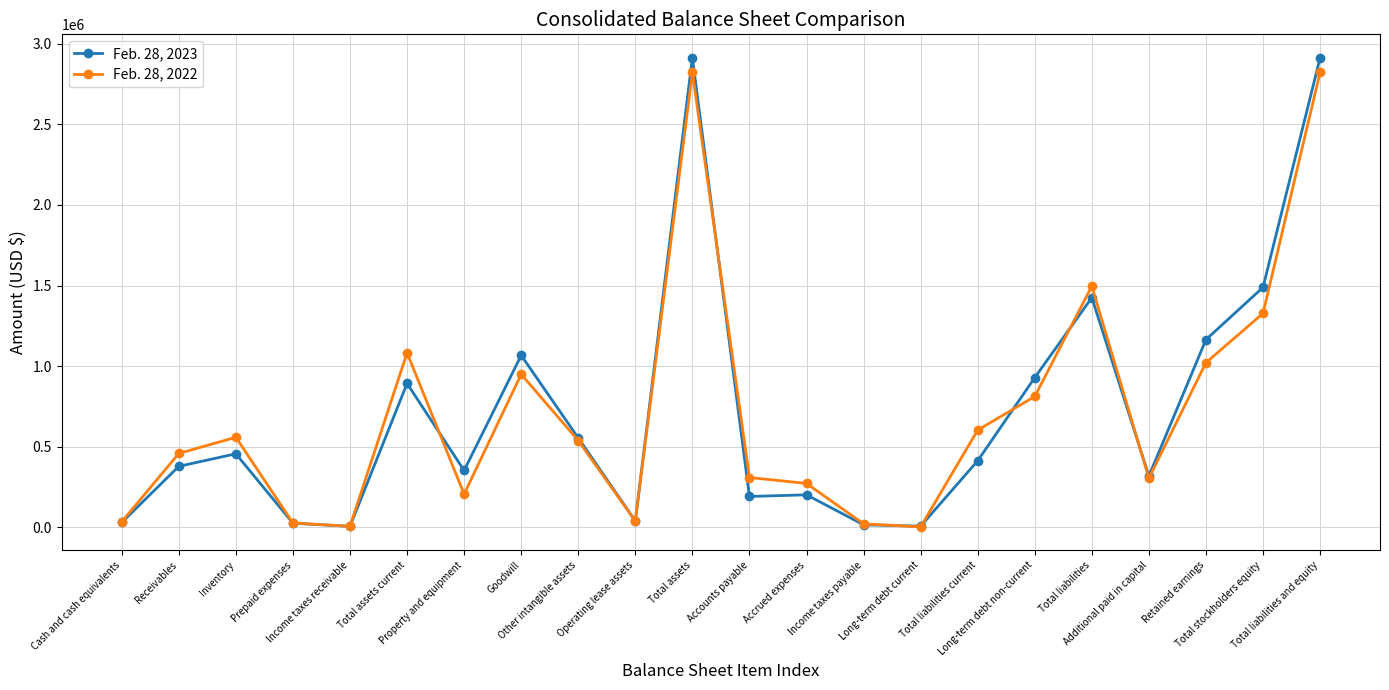

What is the difference between the Feb. 28, 2022 values at Accounts payable and Receivables?

149445